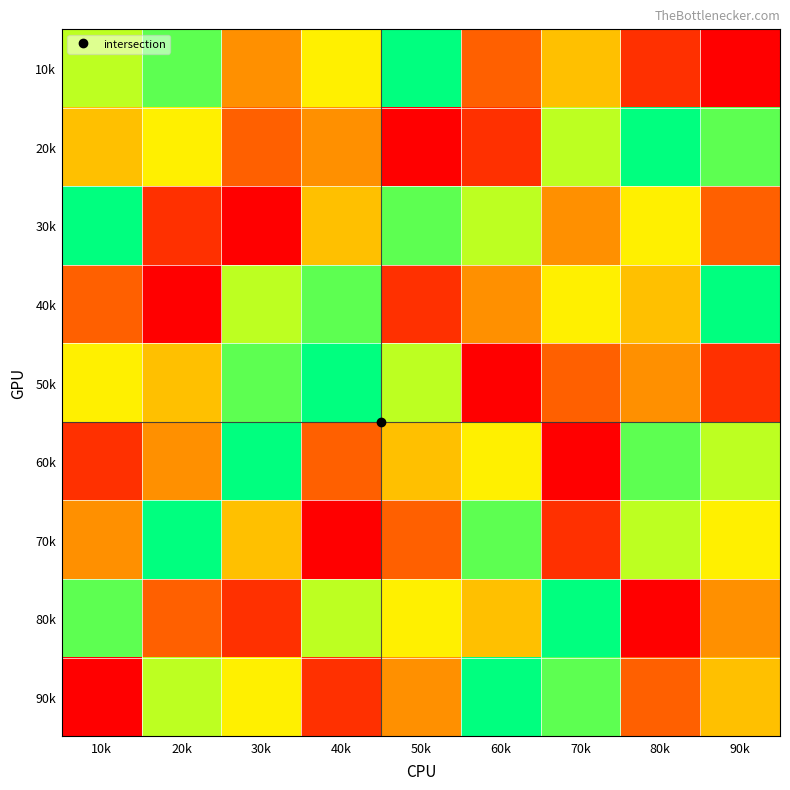

At how many categories does at least one series exceed 4?

9